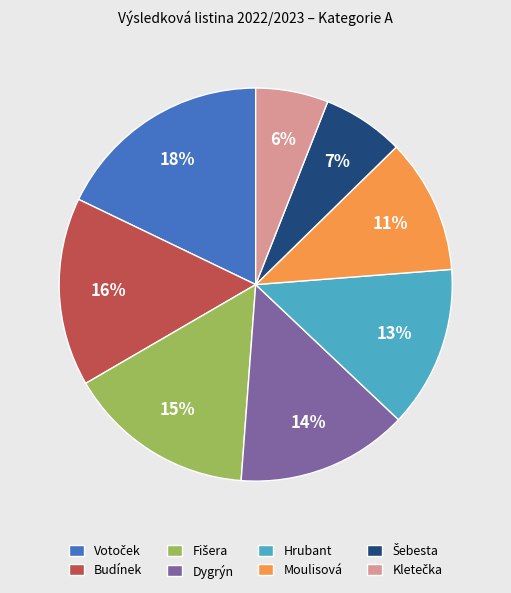

True or false: Moulisová accounts for 22% of the total.

False